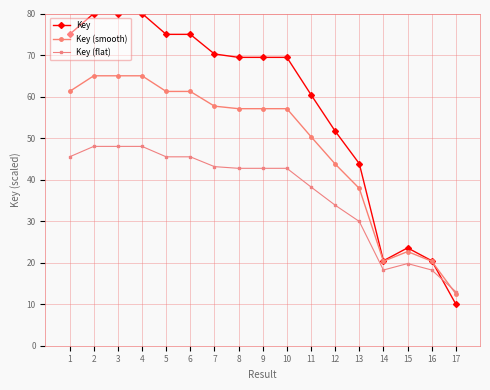

True or false: Key and Key (smooth) intersect in this chart.

True